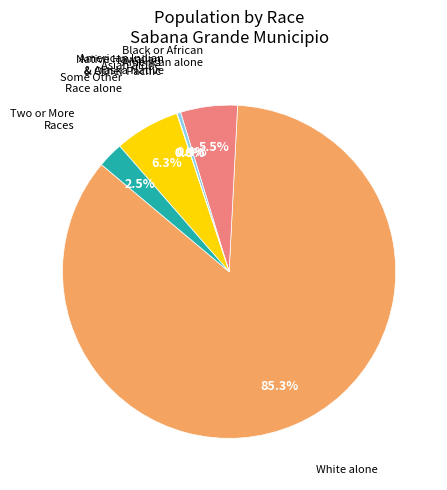

Is there any slice that represents more than half of the pie?

Yes